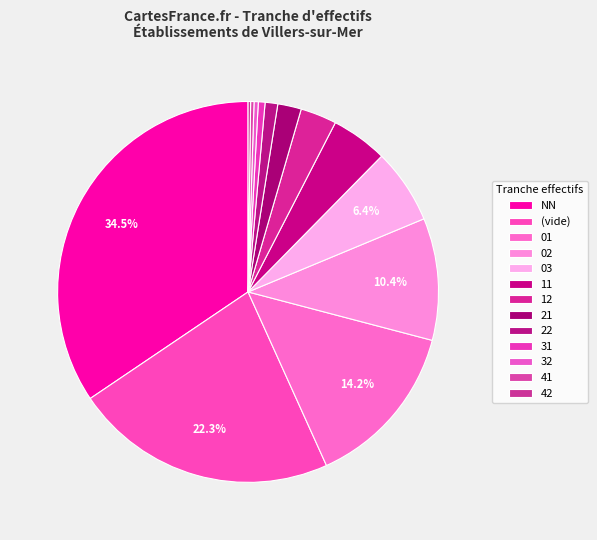

What percentage is the 22 slice, to the nearest percent?

1%